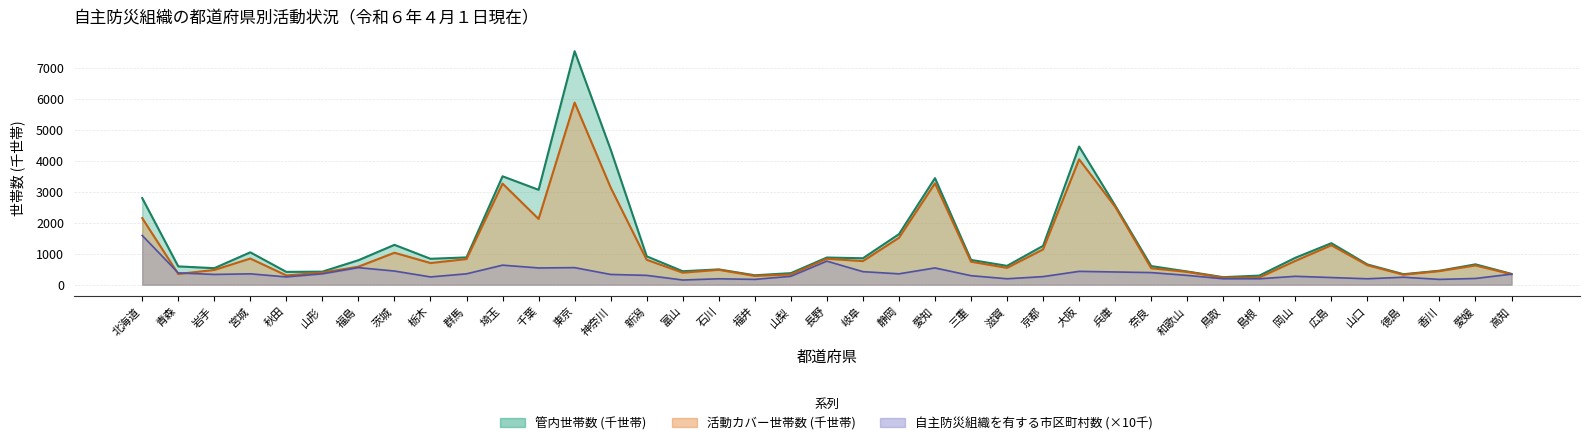

At which category does the chart reach its peak across all series?

東京